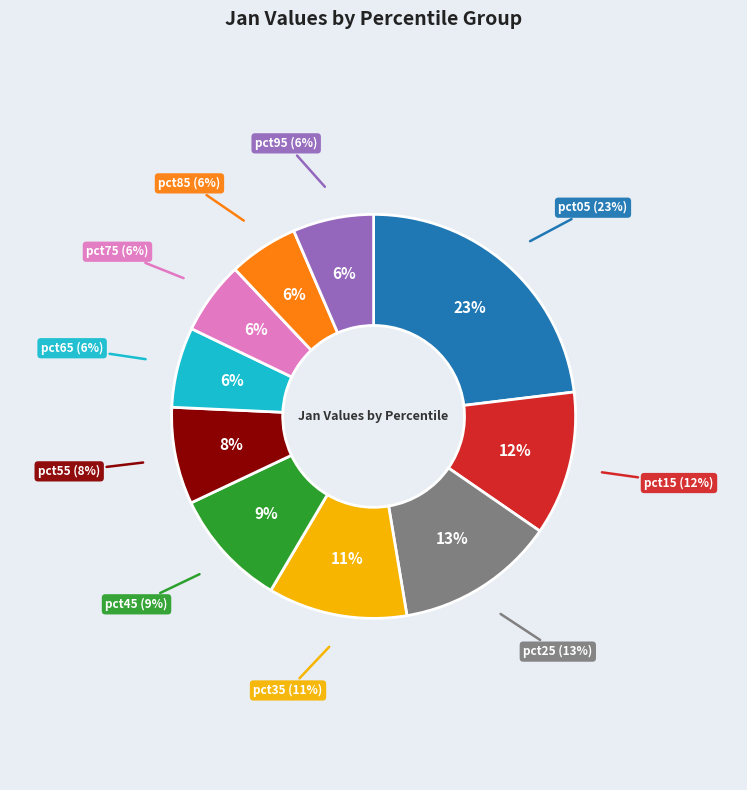

To the nearest percent, what percentage of the pie is pct05?

23%